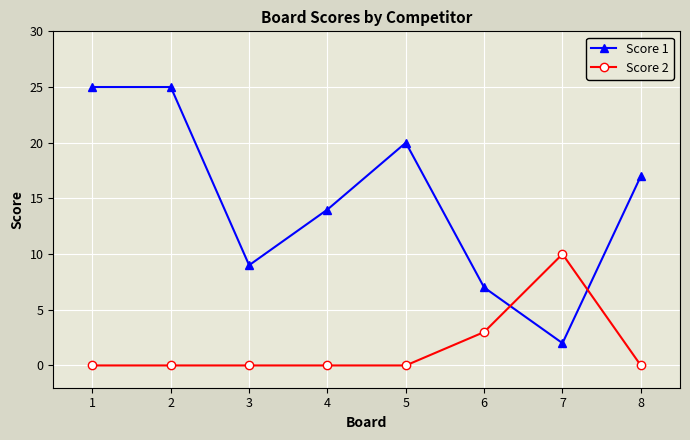

What is the greatest value displayed?

25